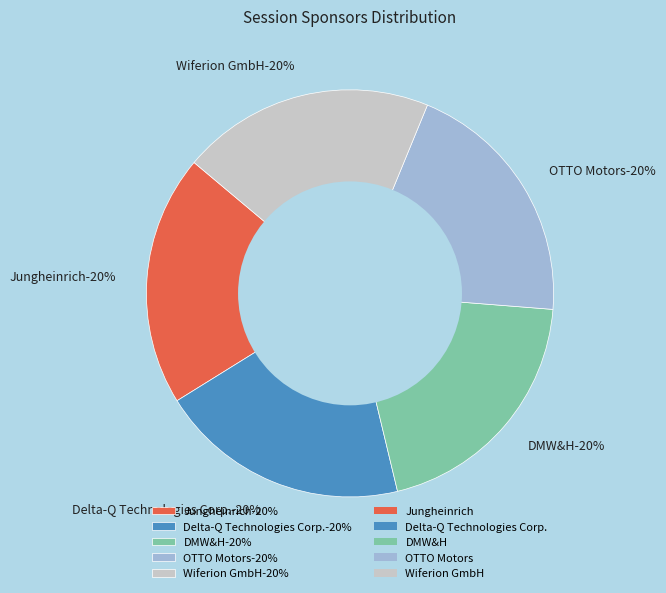

To the nearest percent, what is the combined percentage of Delta-Q Technologies Corp. and Jungheinrich?

40%